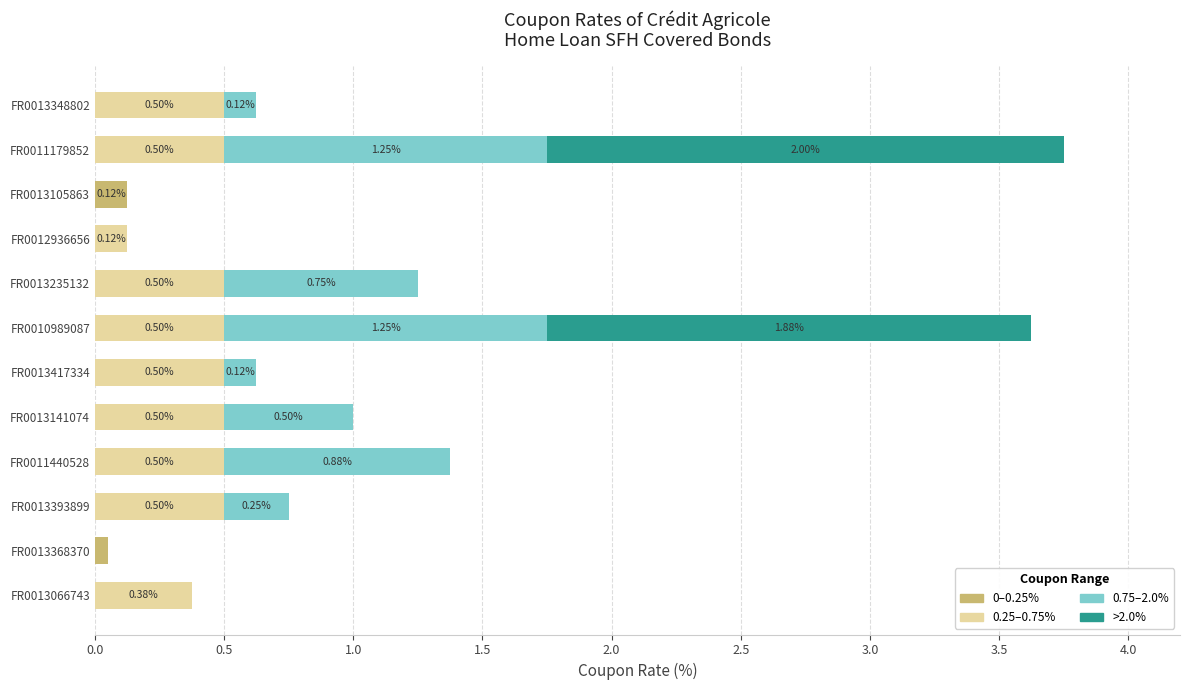

What is the total value across all series at FR0013066743?

0.4